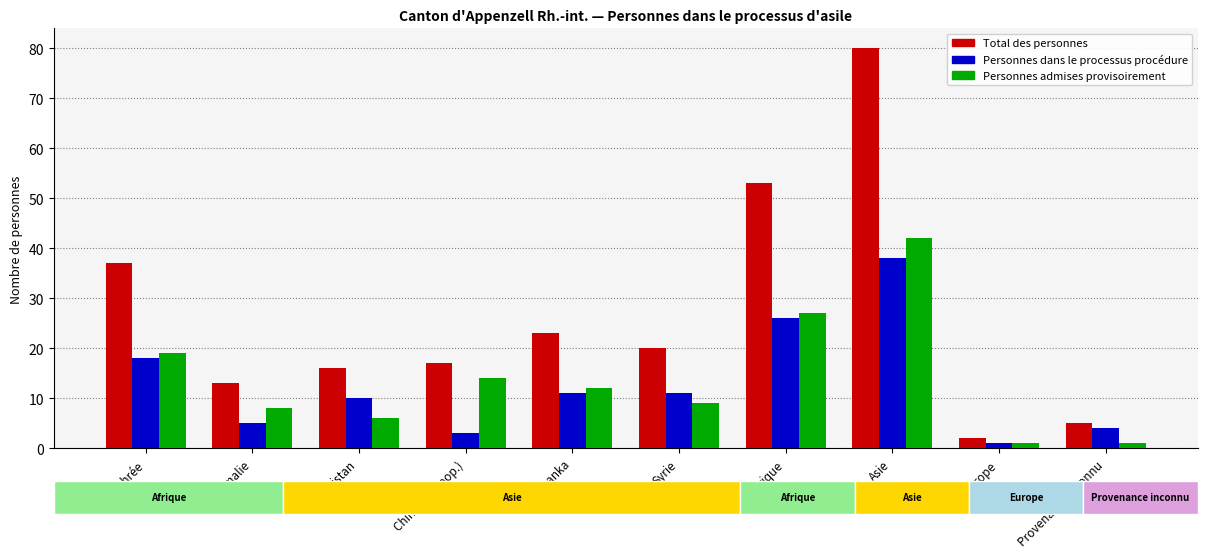

Does the chart contain stacked bars?

No